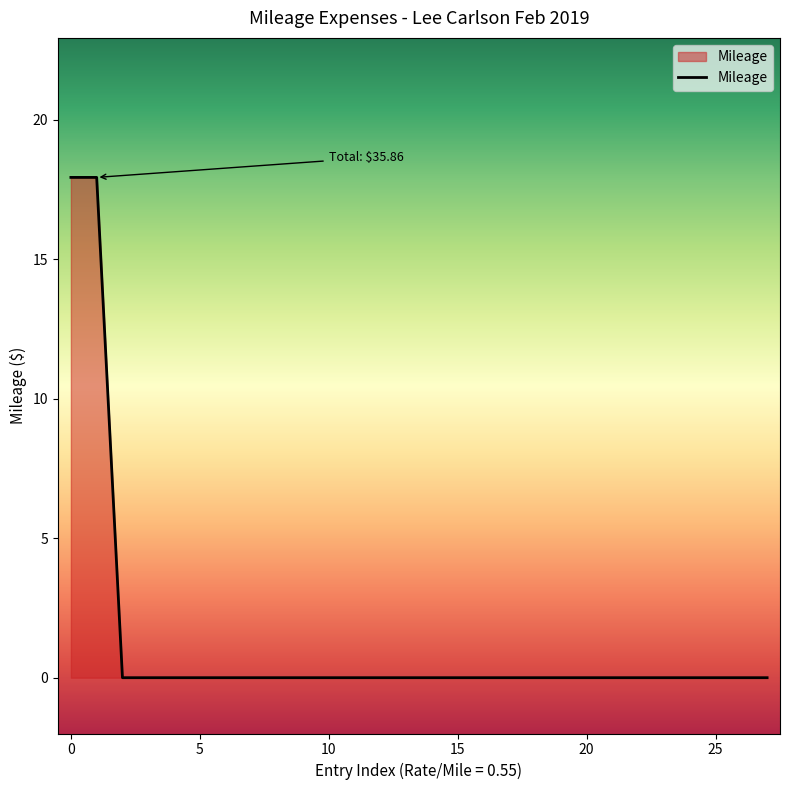

What is the difference between the maximum and minimum values?

17.9